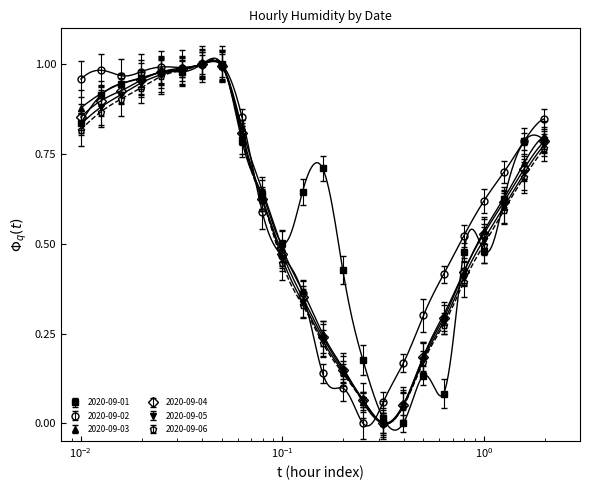

Is it true that 2020-09-06 equals 0.1 at 17:00?

False